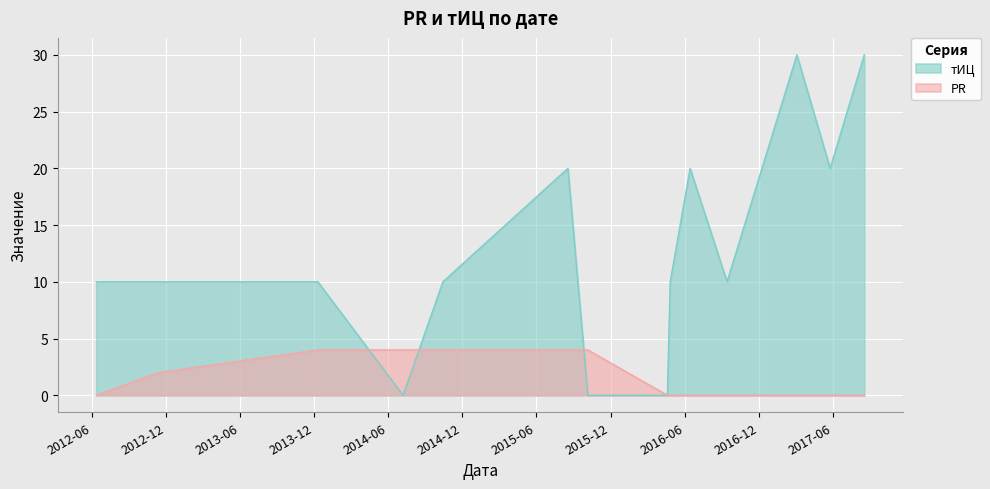

At which category is the sum across all series the highest?

2017-03-04